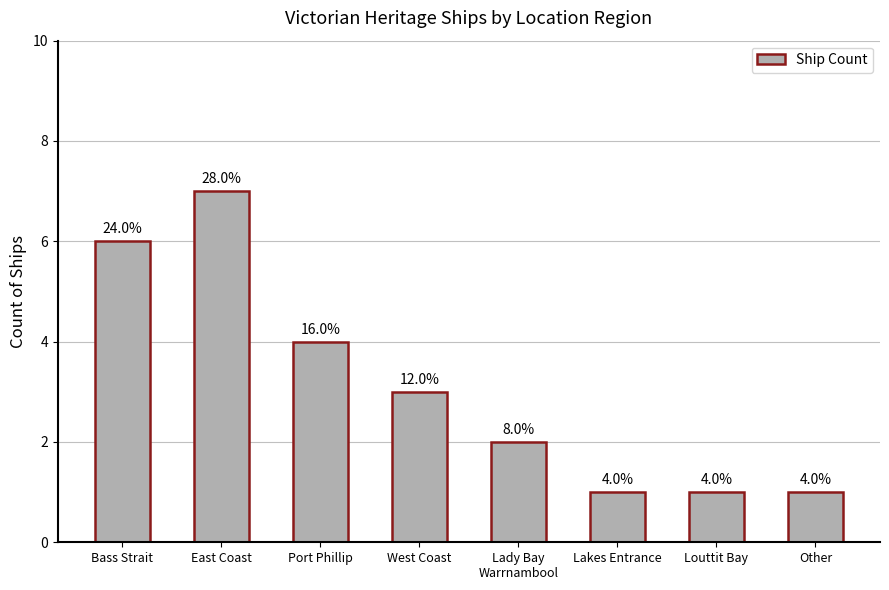

Is it true that the value at Bass Strait is 1?

False